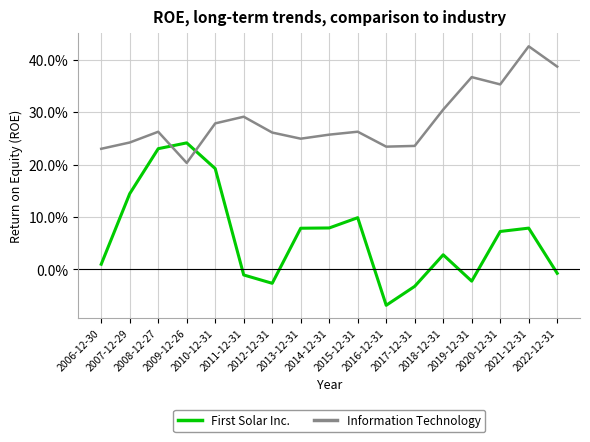

What are all the series names shown in the legend?

First Solar Inc., Information Technology